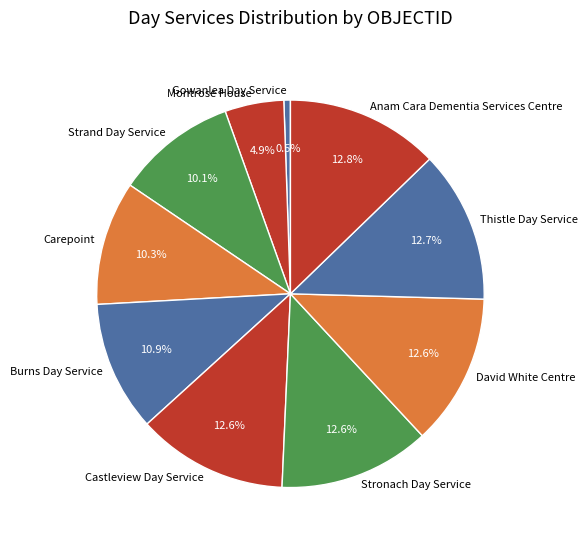

Which category has the smallest portion of the pie?

Gowanlea Day Service